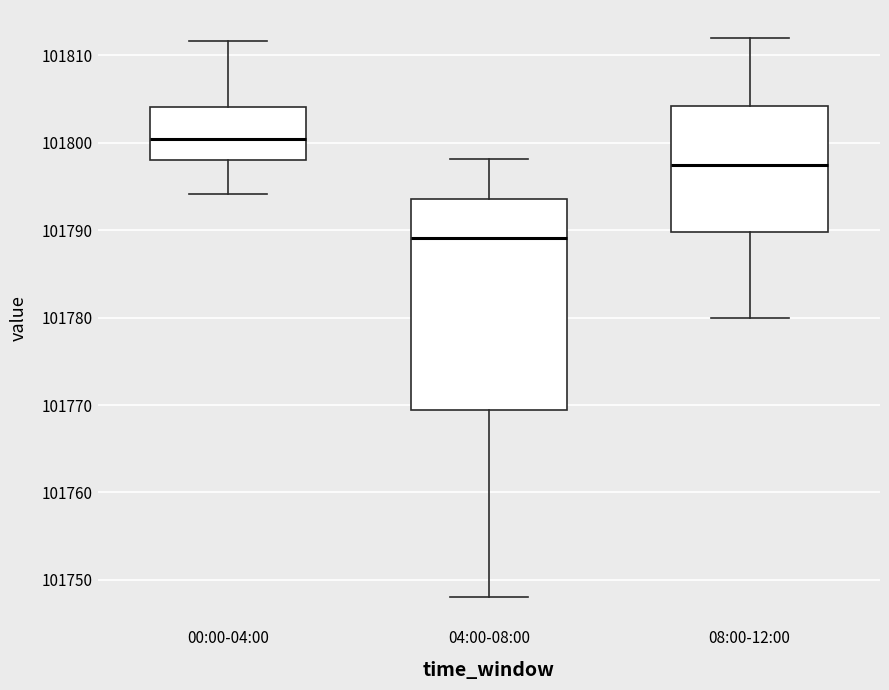

Reading left to right, read every box against the y-axis: the position of its median line, the range the box covers, and the ends of its whiskers. The values are not printed on the chart, so give them approximately, as read against the axis.

00:00-04:00: median 101800, box 101798 to 101804, whiskers 101794 to 101812
04:00-08:00: median 101789, box 101769 to 101794, whiskers 101748 to 101798
08:00-12:00: median 101798, box 101790 to 101804, whiskers 101780 to 101812